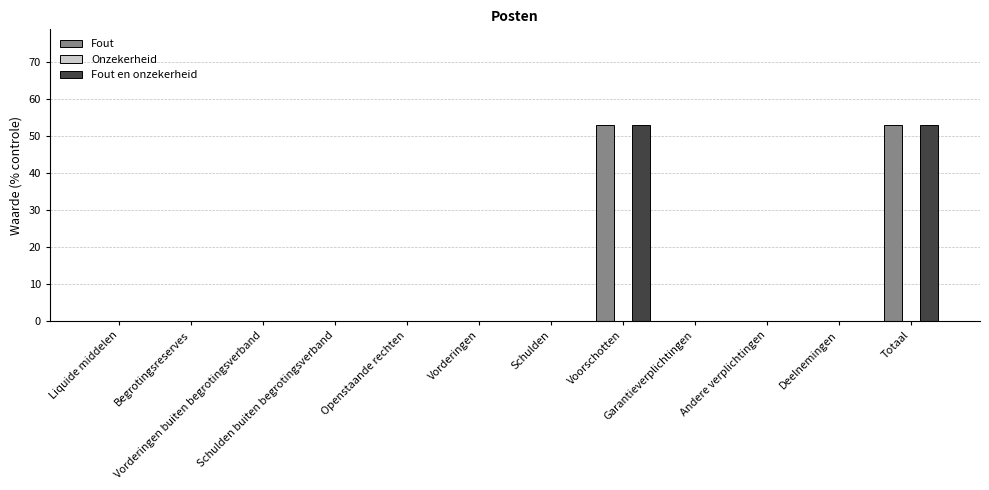

The Fout en onzekerheid series shows -36 at Schulden. True or false?

False